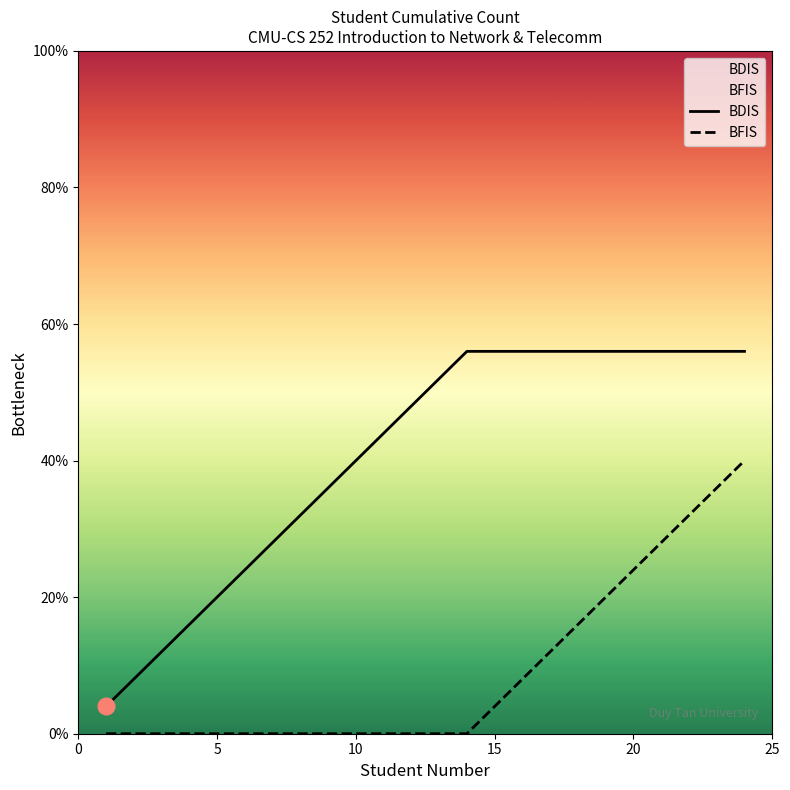

Rank the series by their average value, from highest to lowest.

BDIS, BFIS